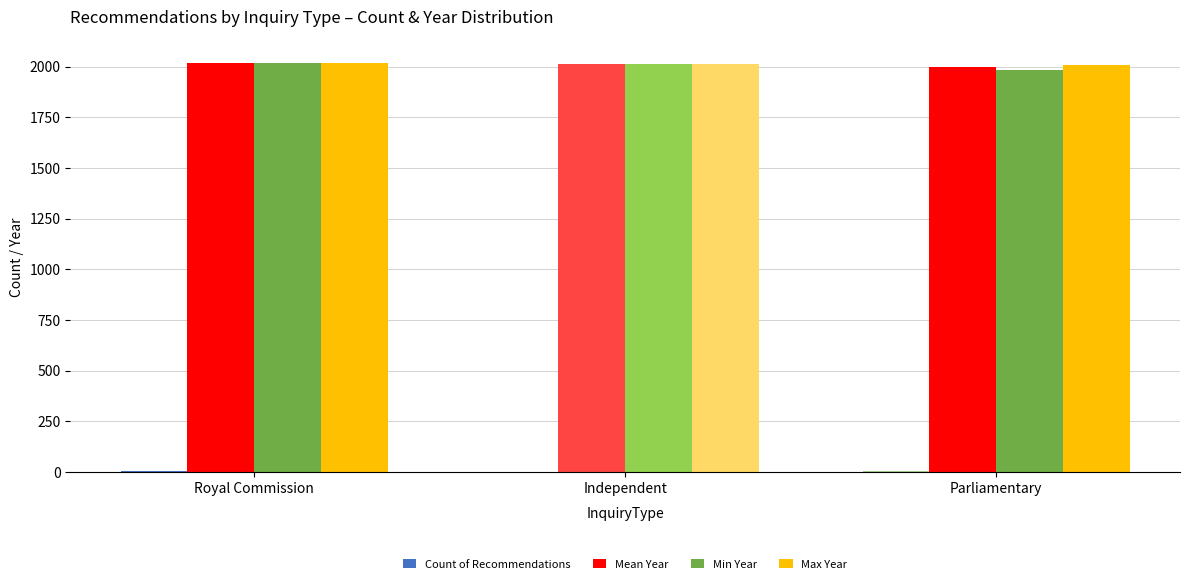

How many data points does each series have?

3